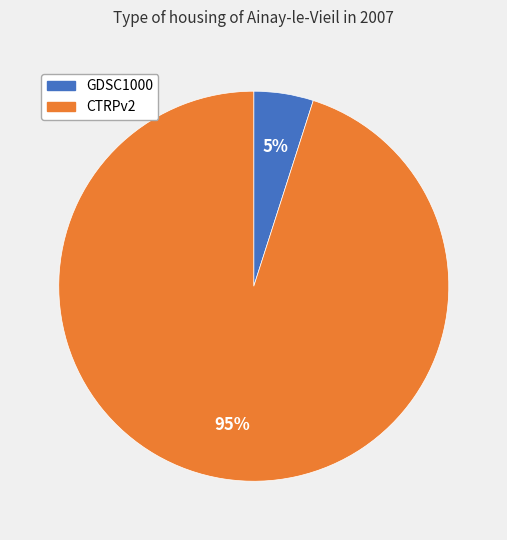

To the nearest percent, what portion does CTRPv2 represent?

95%